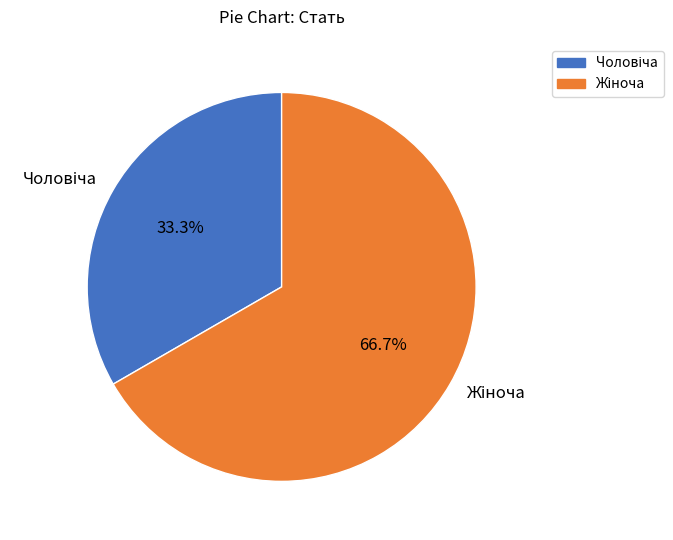

Is there a majority slice in this chart?

Yes